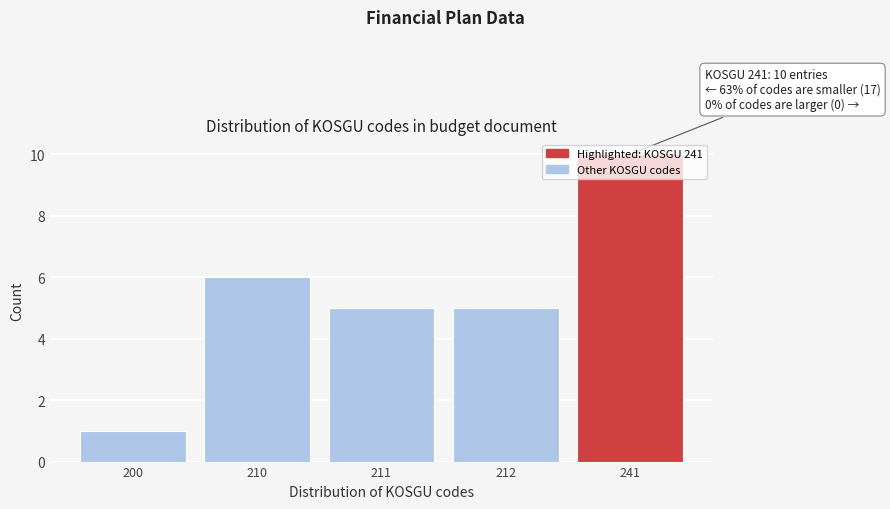

Which has a higher value, 211 or 210?

210